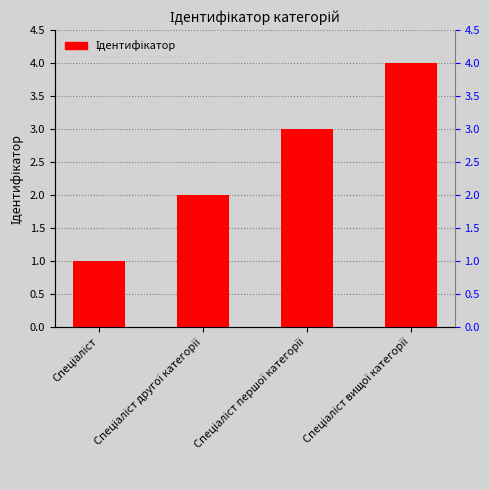

How many data points are less than 3?

2